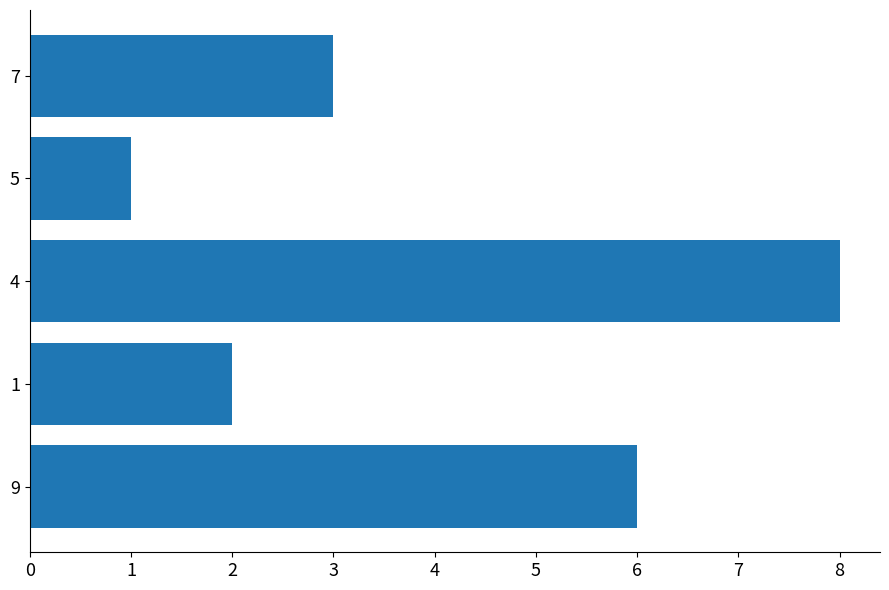

What is the greatest value displayed?

8